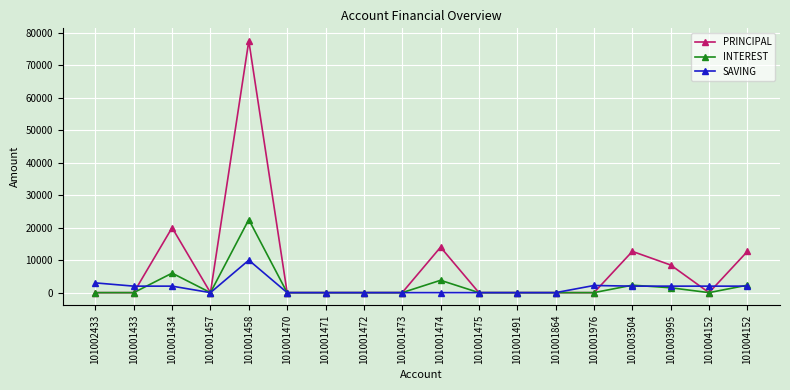

Which series has the largest total across all categories?

PRINCIPAL